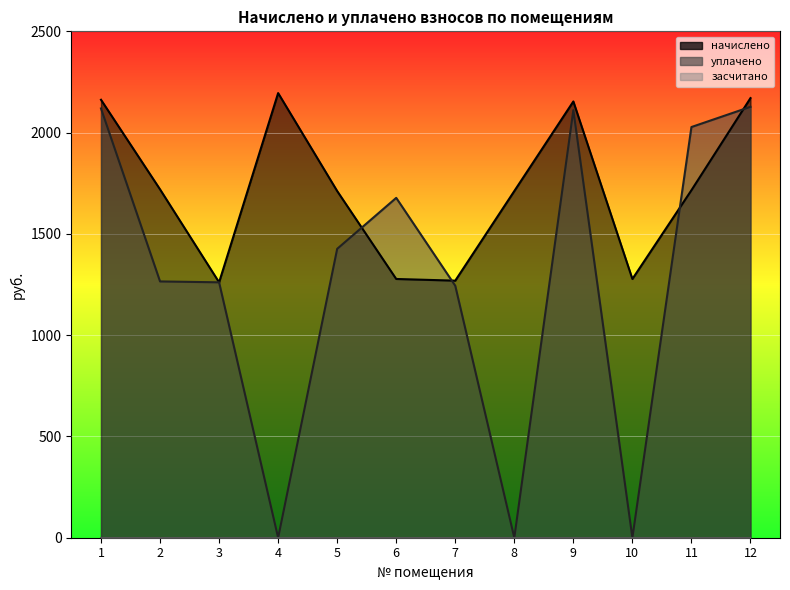

Is it true that уплачено equals 2090.9 at 2?

False